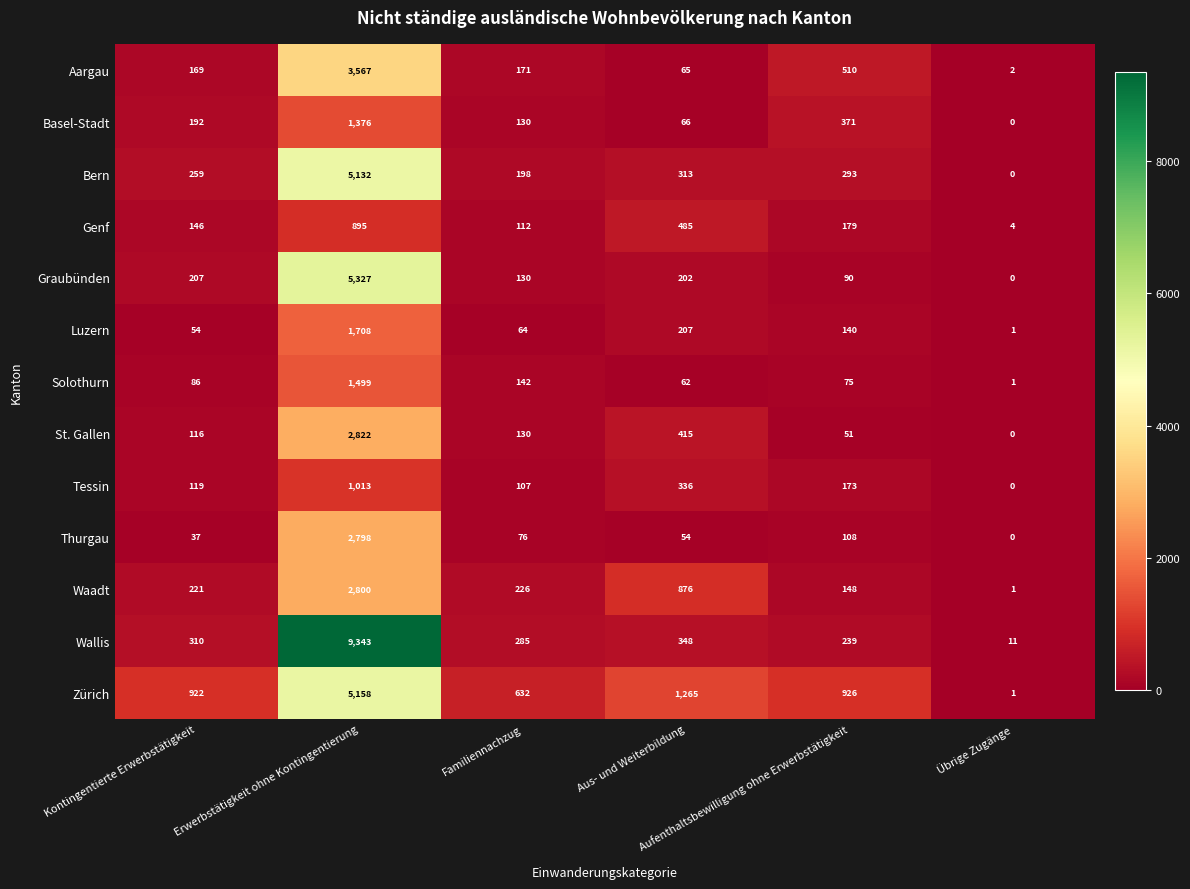

What is the difference between the maximum and minimum values in the Wallis series?

9332